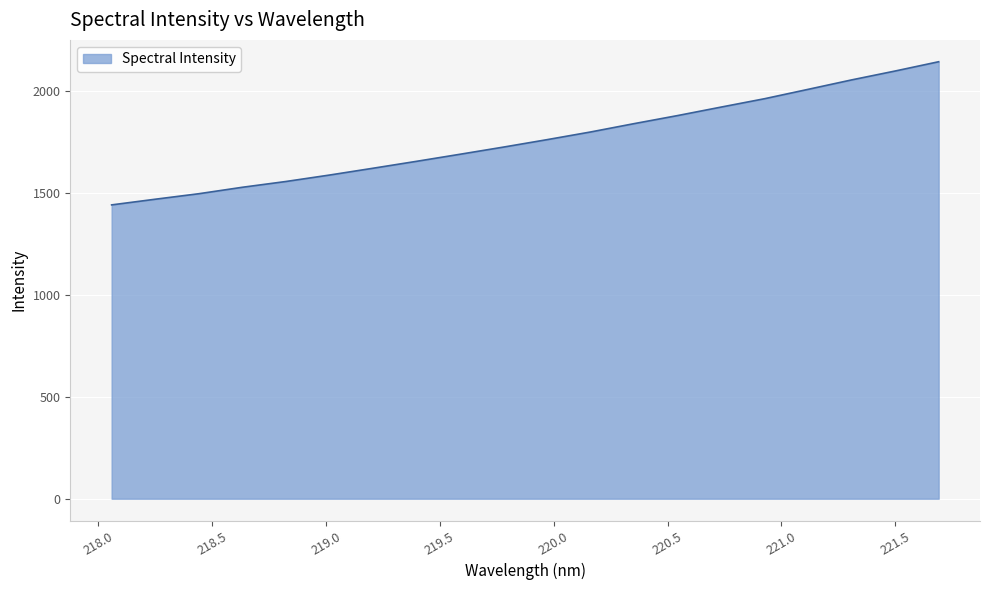

What is the minimum value shown in the chart?

1440.8